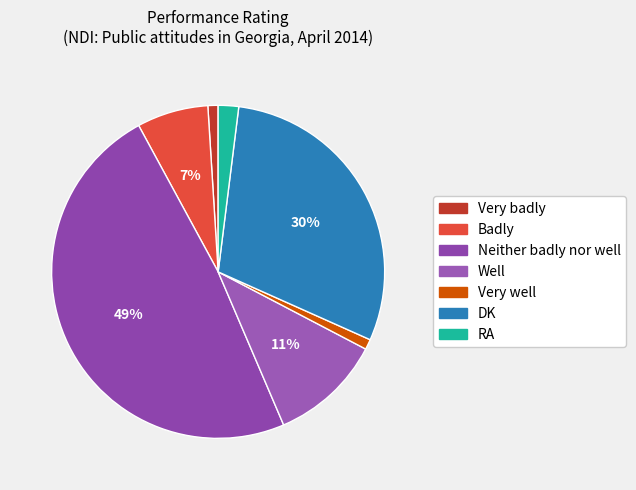

Count the number of slices in the pie.

7